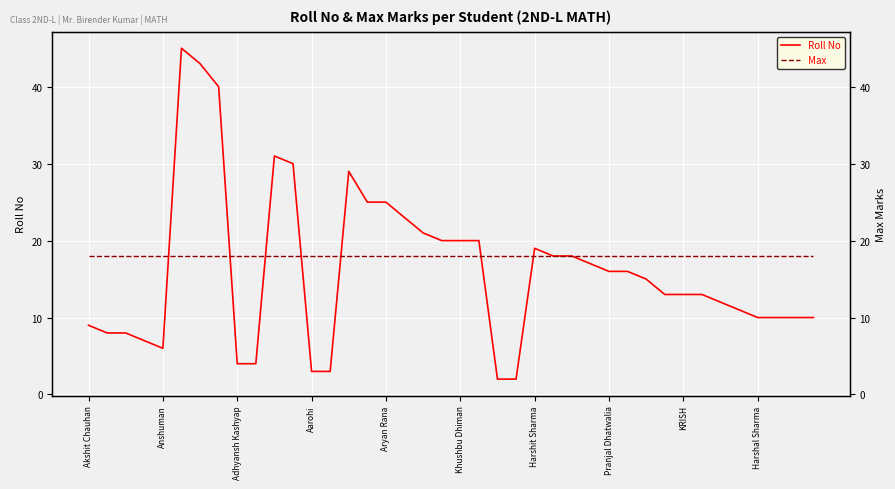

True or false: Roll No and Max cross at least once.

True